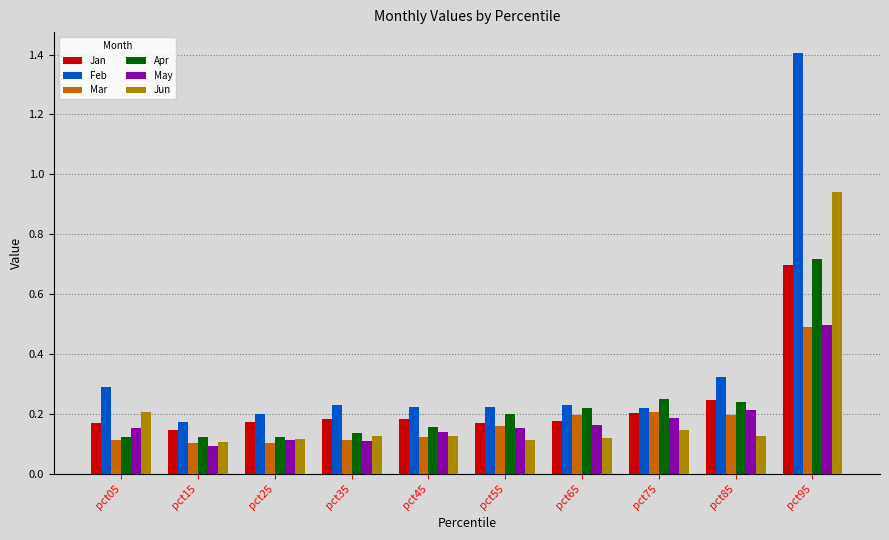

Is it true that Feb equals 0.3 at pct05?

True